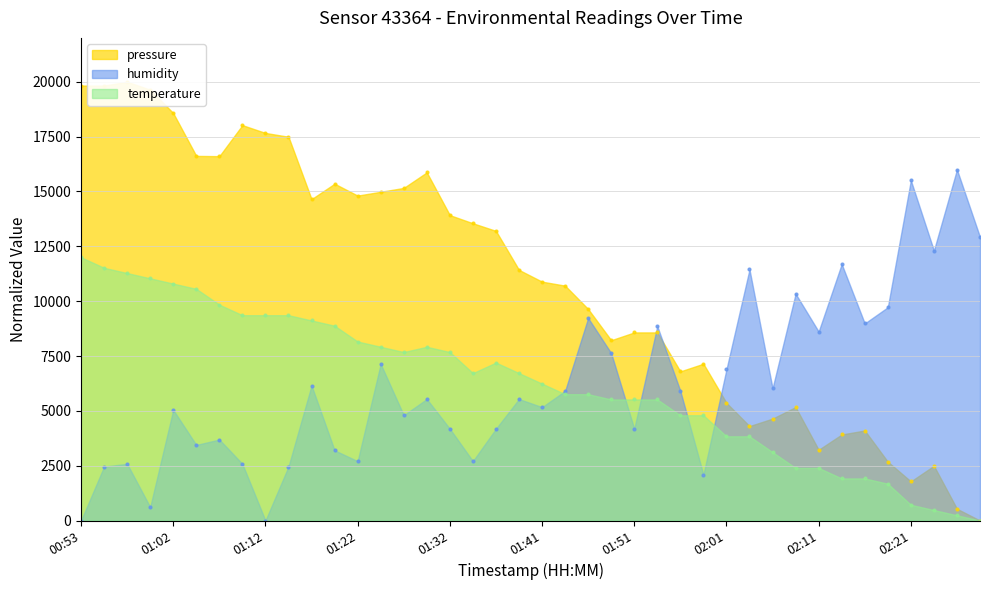

What is the total value across all series at 01:39?

23683.2